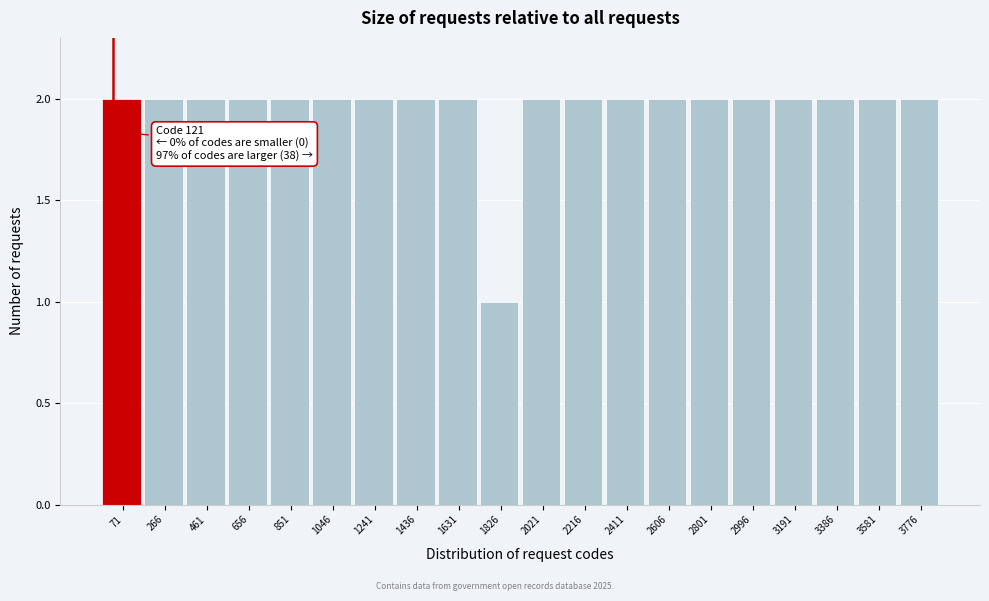

Reading left to right, list all the values displayed in this chart.

2	2	2	2	2	2	2	2	2	1	2	2	2	2	2	2	2	2	2	2